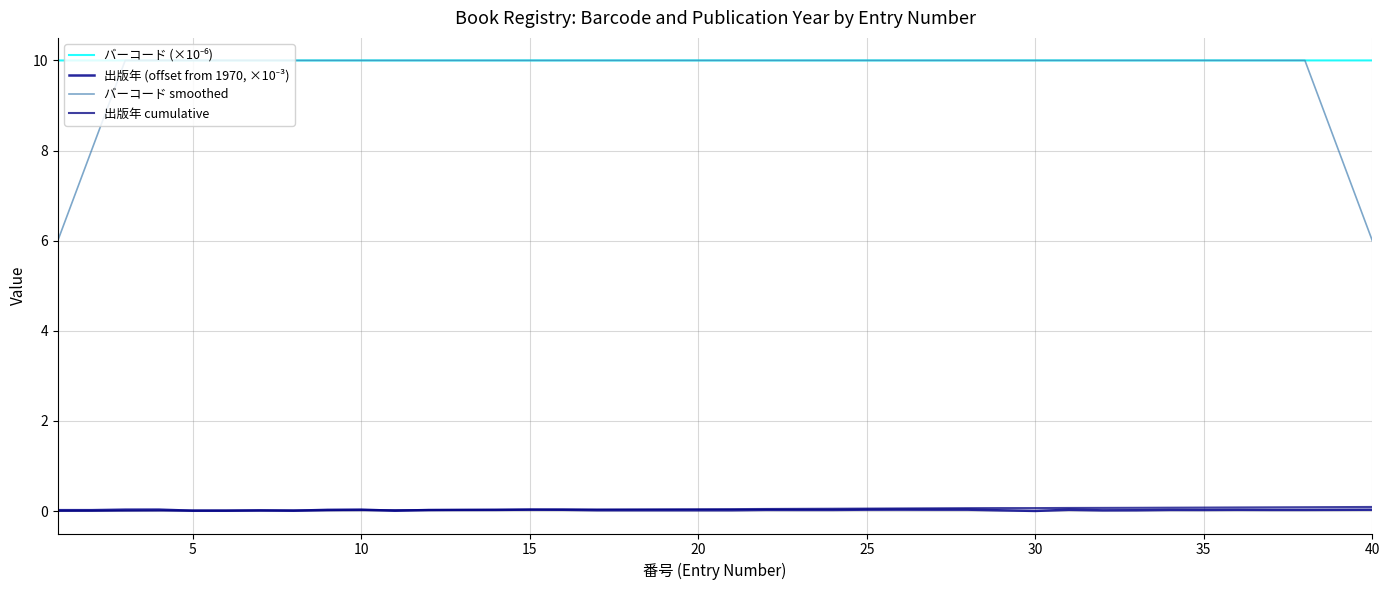

What is the lowest value of the バーコード smoothed series?

6.0